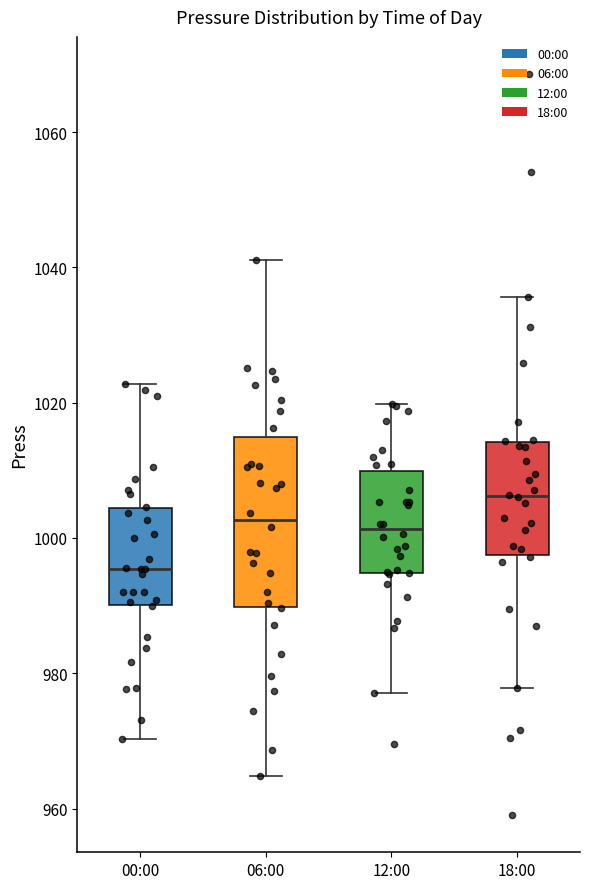

Where does the median line of the box for 12:00 sit on the y-axis? The values are not printed on the chart, so give them approximately, as read against the axis.

1002